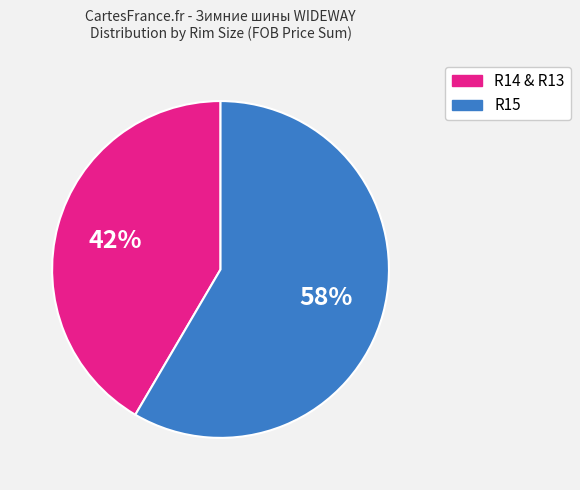

Is there any slice that represents more than half of the pie?

Yes